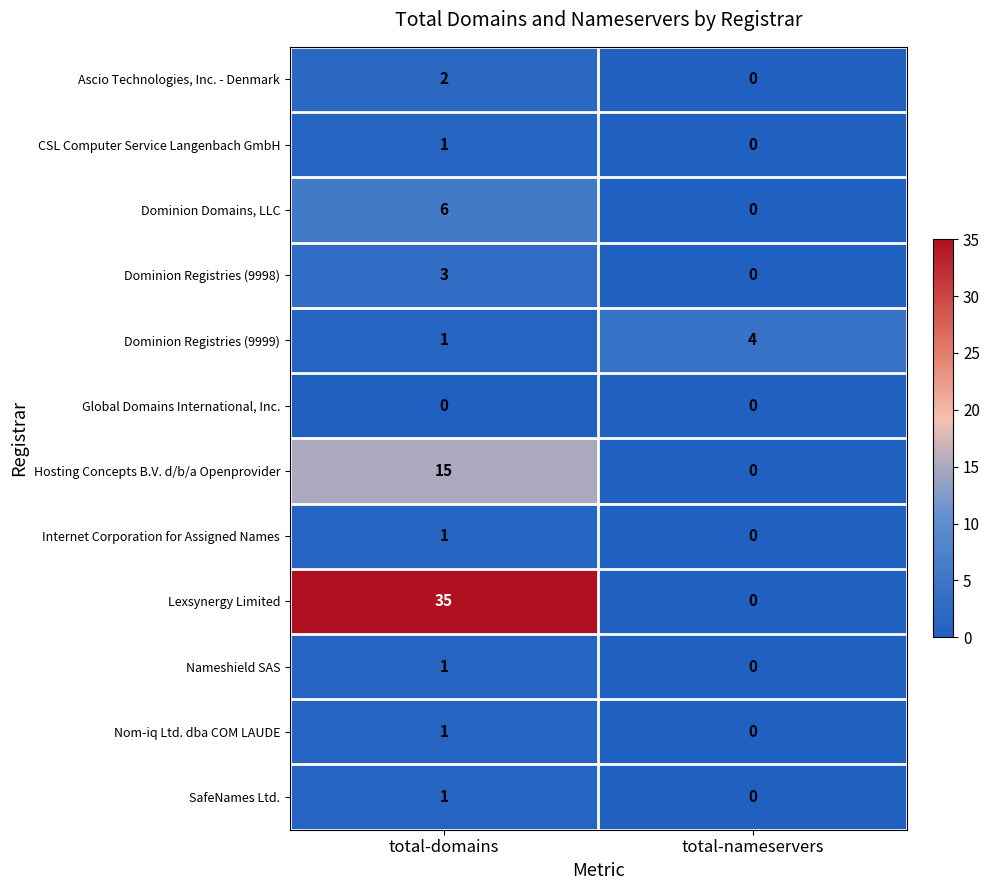

The value of Dominion Registries (9998) at total-domains is 3. True or false?

True